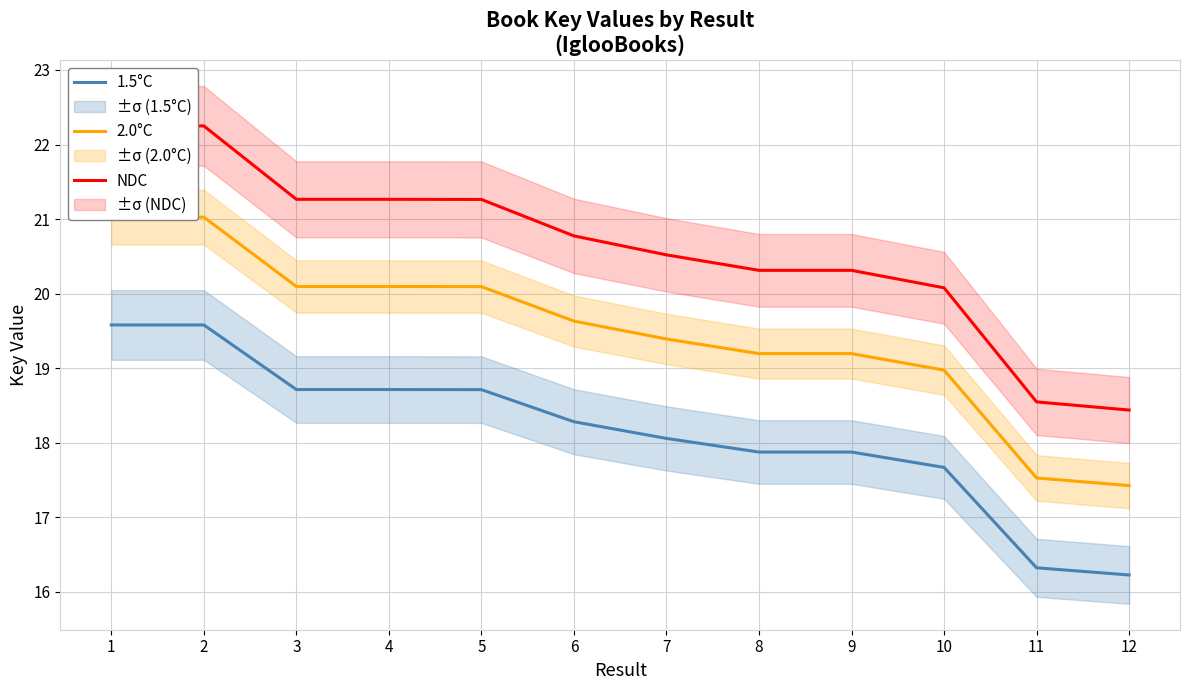

True or false: 2.0°C and 1.5°C cross at least once.

False